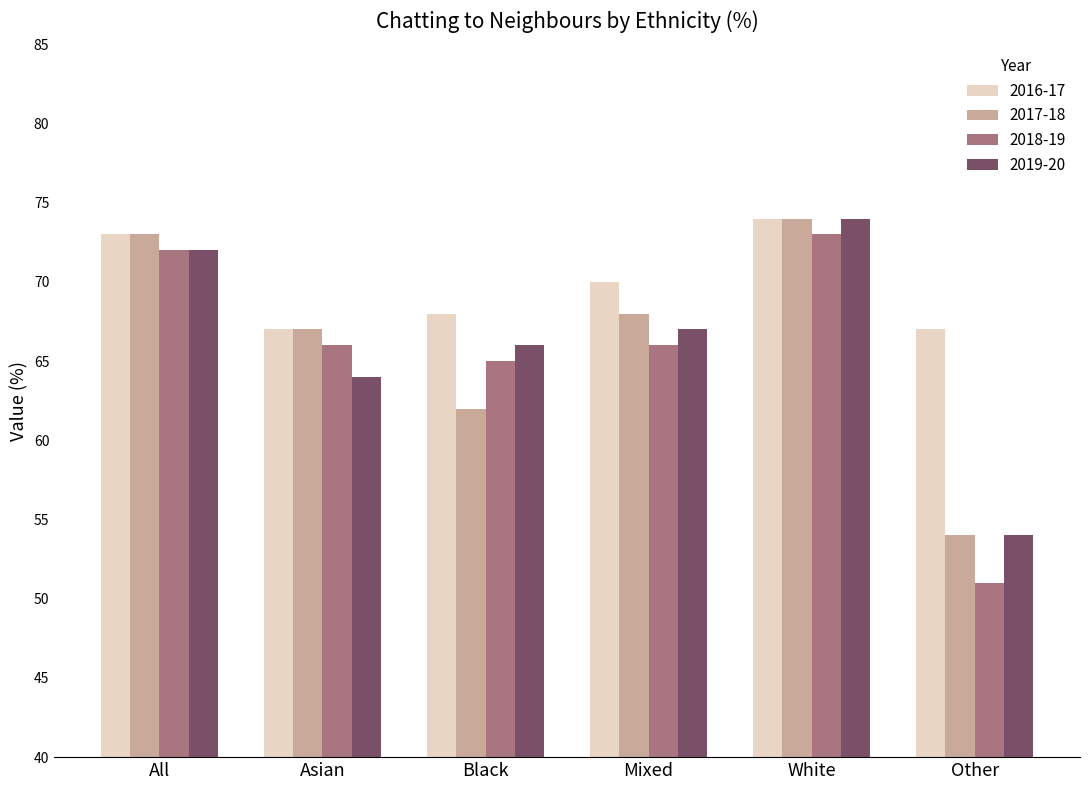

How many 2016-17 values are between 67 and 73?

5